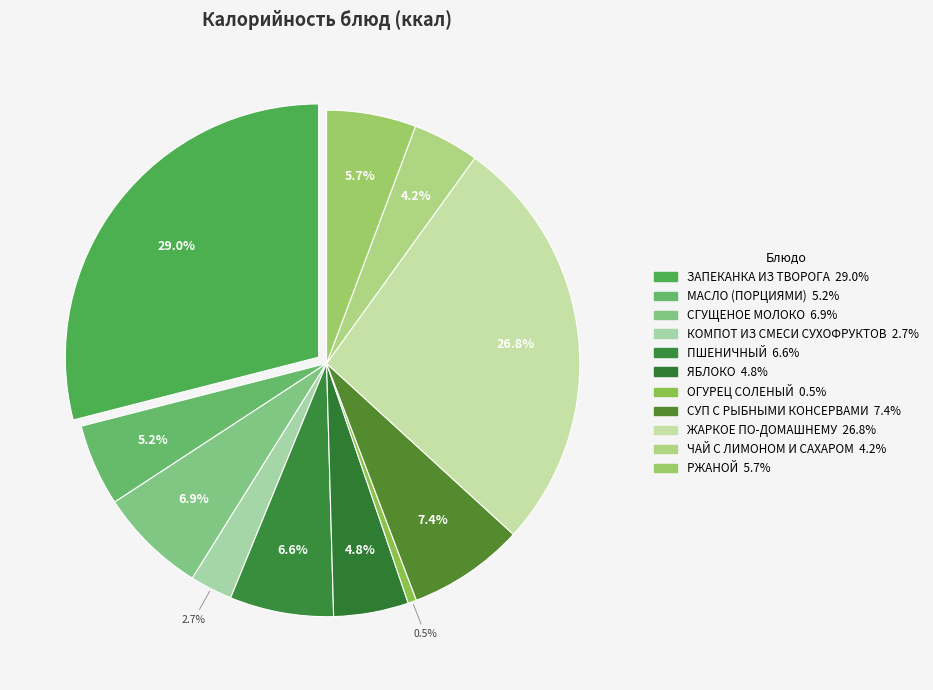

Rank the categories by value from lowest to highest.

ОГУРЕЦ СОЛЕНЫЙ, КОМПОТ ИЗ СМЕСИ СУХОФРУКТОВ, ЧАЙ С ЛИМОНОМ И САХАРОМ, ЯБЛОКО, МАСЛО (ПОРЦИЯМИ), РЖАНОЙ, ПШЕНИЧНЫЙ, СГУЩЕНОЕ МОЛОКО, СУП С РЫБНЫМИ КОНСЕРВАМИ, ЖАРКОЕ ПО-ДОМАШНЕМУ, ЗАПЕКАНКА ИЗ ТВОРОГА